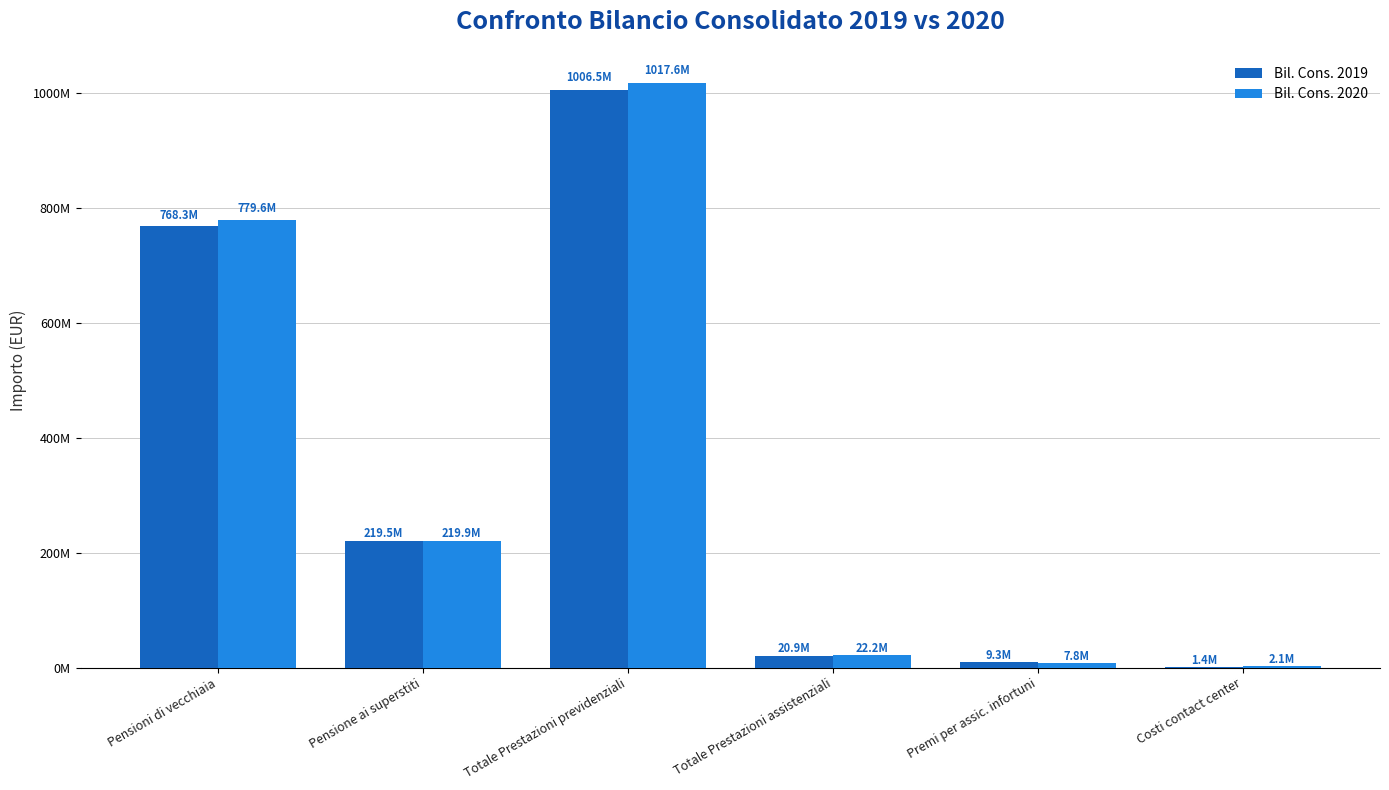

At which label does Bil. Cons. 2019 first exceed 219524446?

Pensioni di vecchiaia